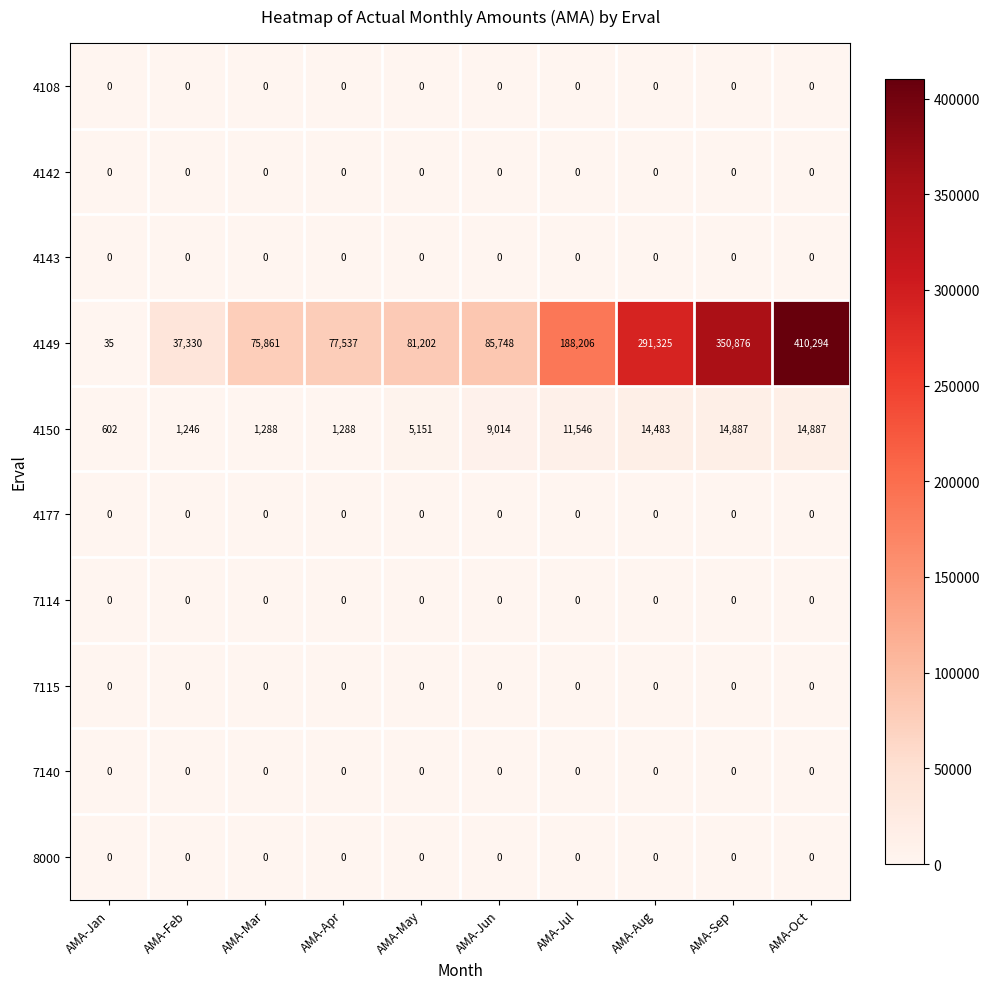

Which series changed the most between AMA-Feb and AMA-Aug?

4149